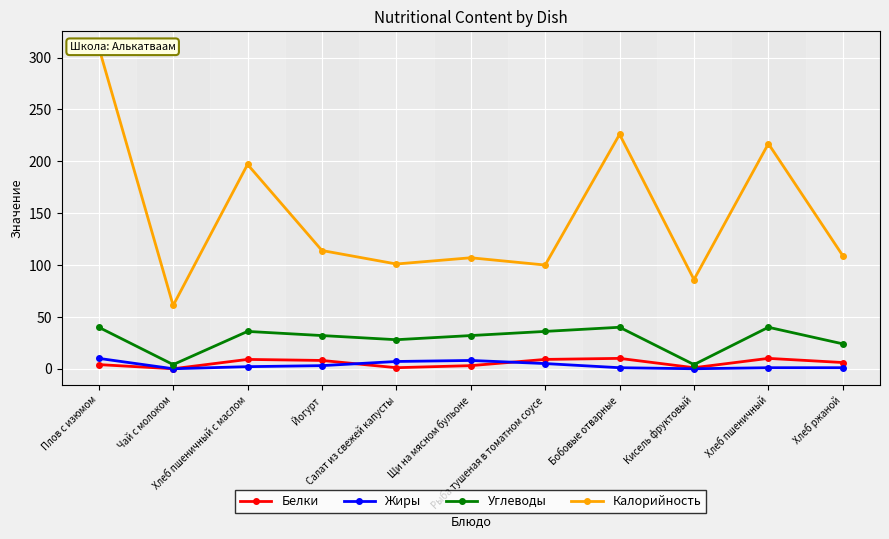

What is the sum of all Жиры values?

38